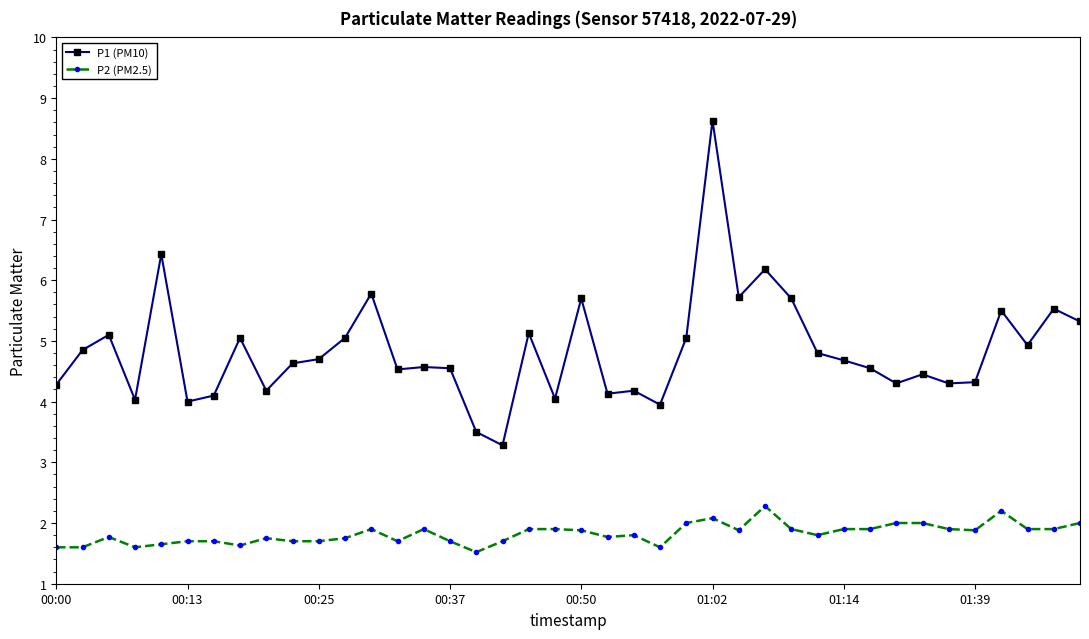

What is the difference between the maximum and minimum values in the P2 (PM2.5) series?

0.8